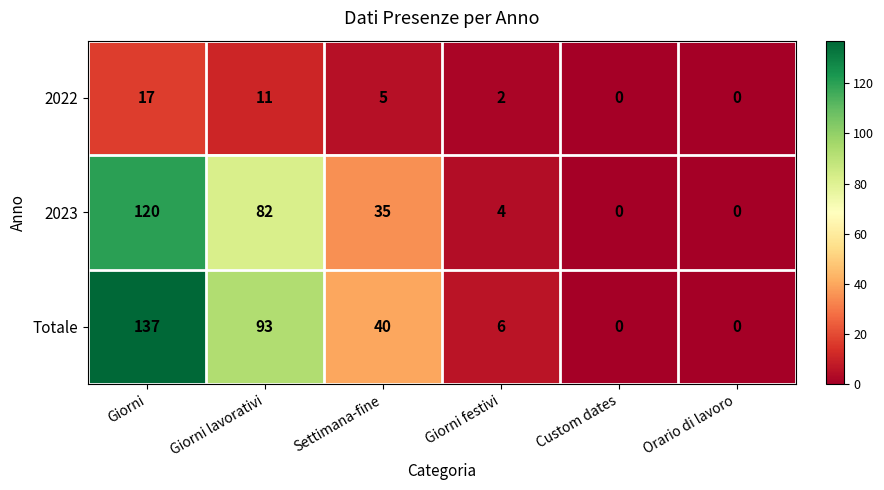

How many categories are shown in the chart?

6